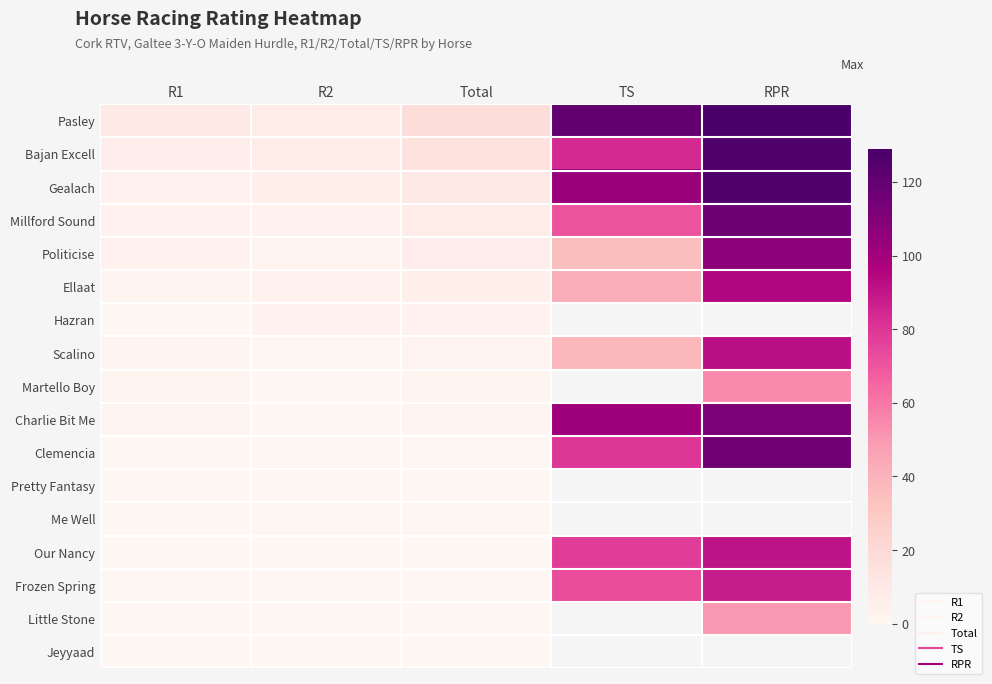

How many values in the Millford Sound series are below 8?

2